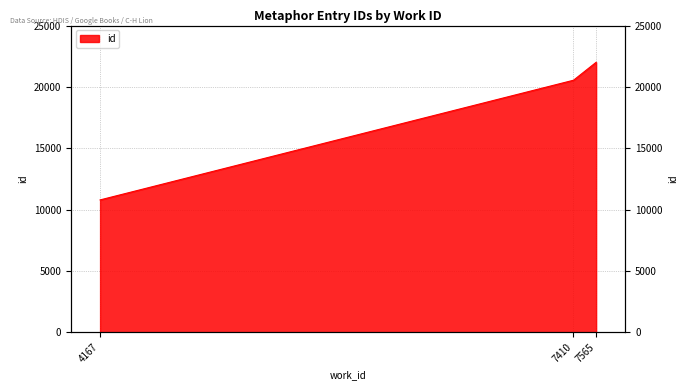

How many series are shown in this chart?

1